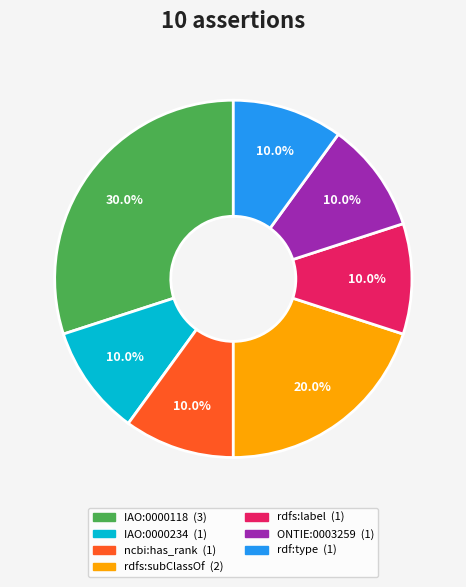

How many slices are in this pie chart?

7